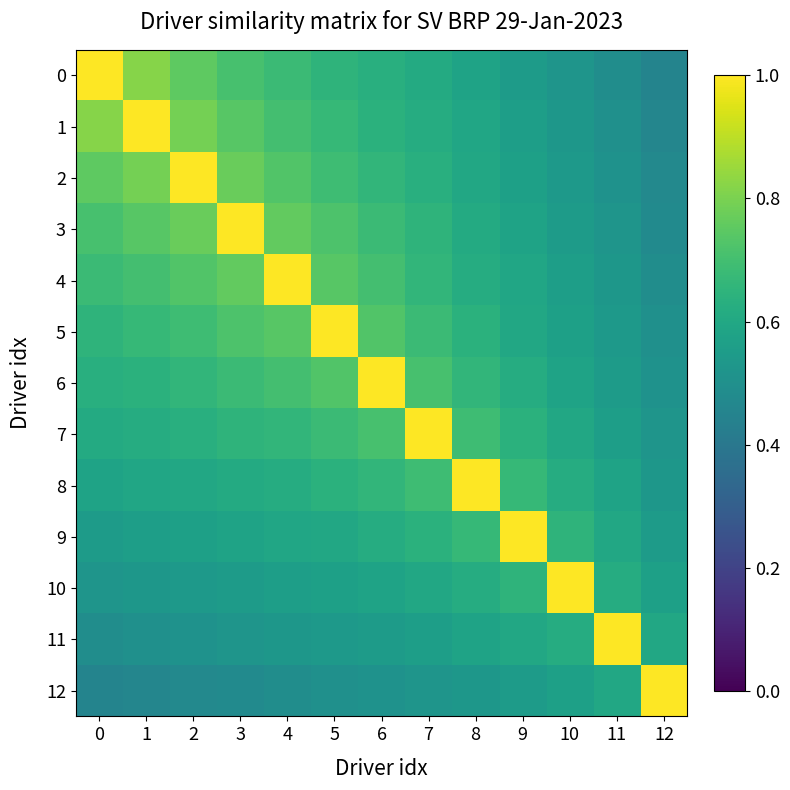

Which series changed the most between 11 and 12?

11